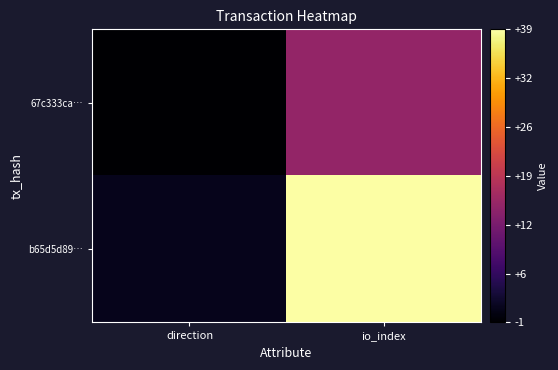

Rank the series at direction from lowest to highest value.

67c333ca…, b65d5d89…